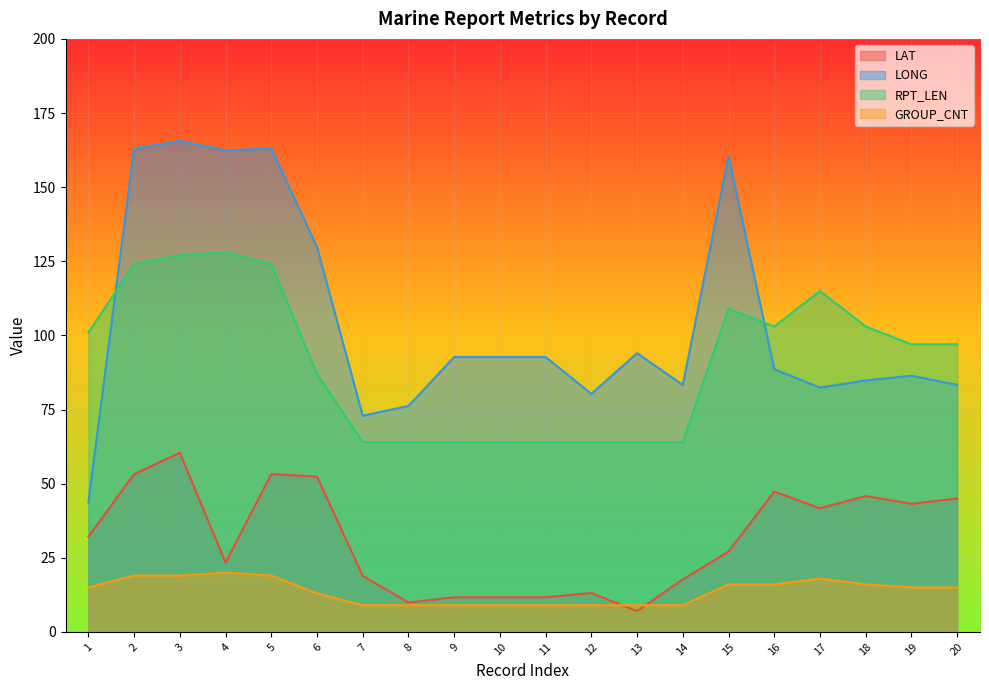

Where does the LONG series first go above 92?

2